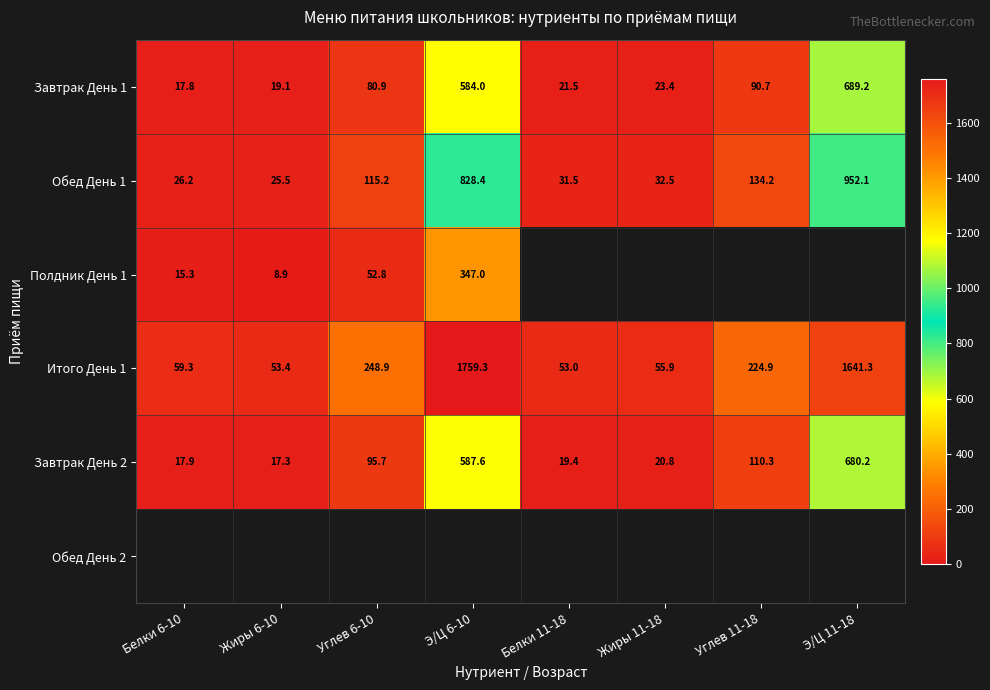

The Завтрак День 1 series shows 23.4 at Жиры 11-18. True or false?

True